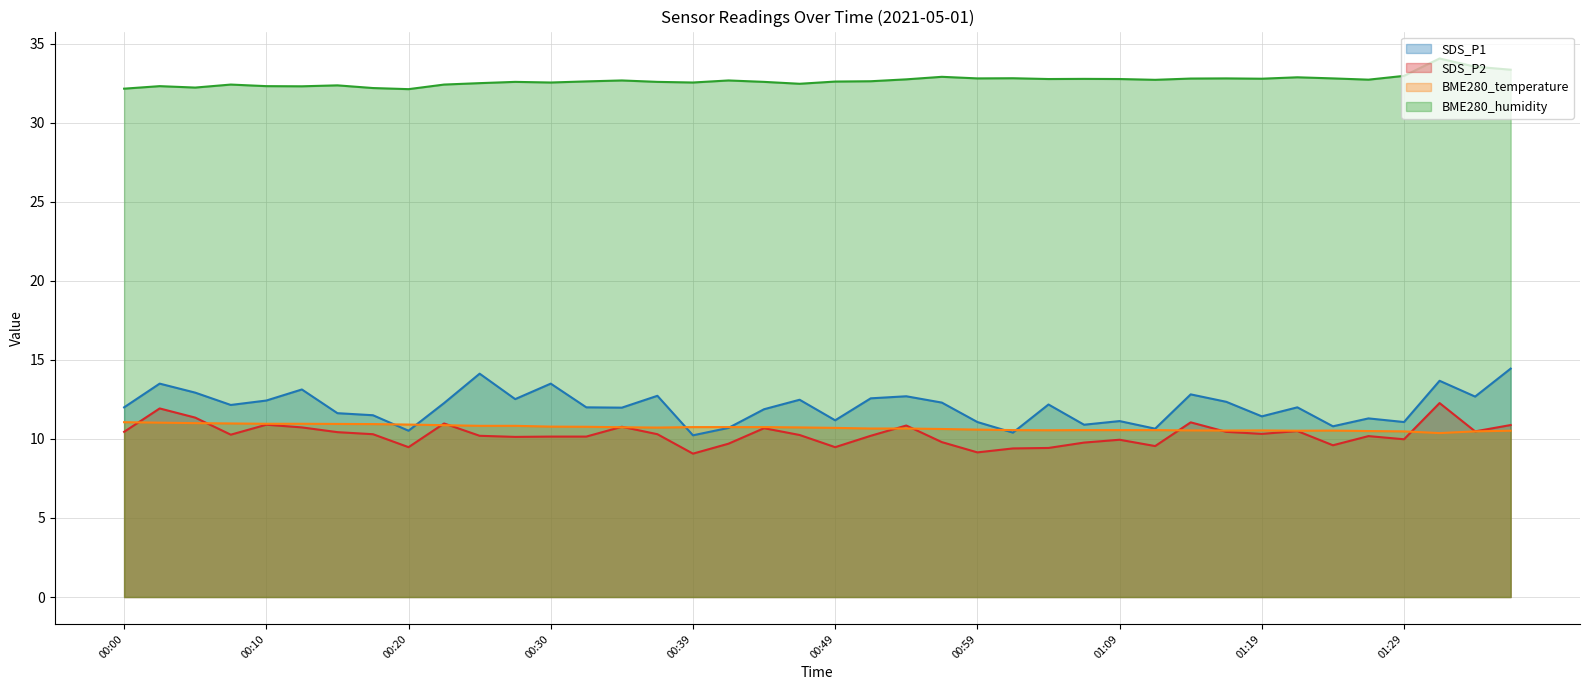

How many interior local valleys does the SDS_P2 series have?

11